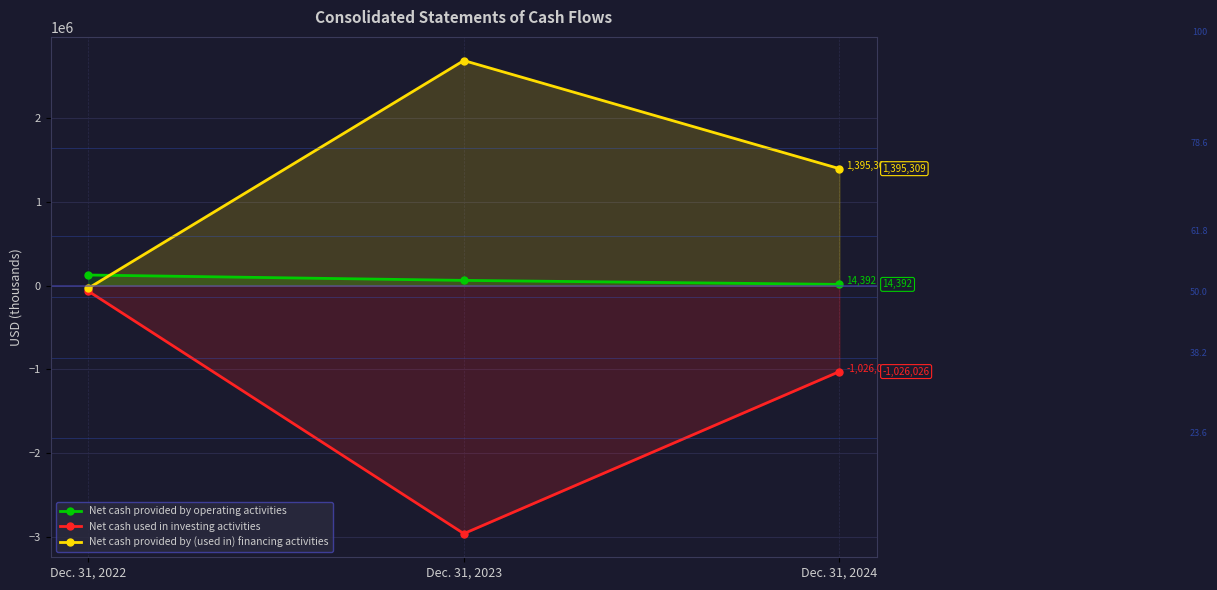

What is the sum of all Net cash provided by operating activities values?

202944